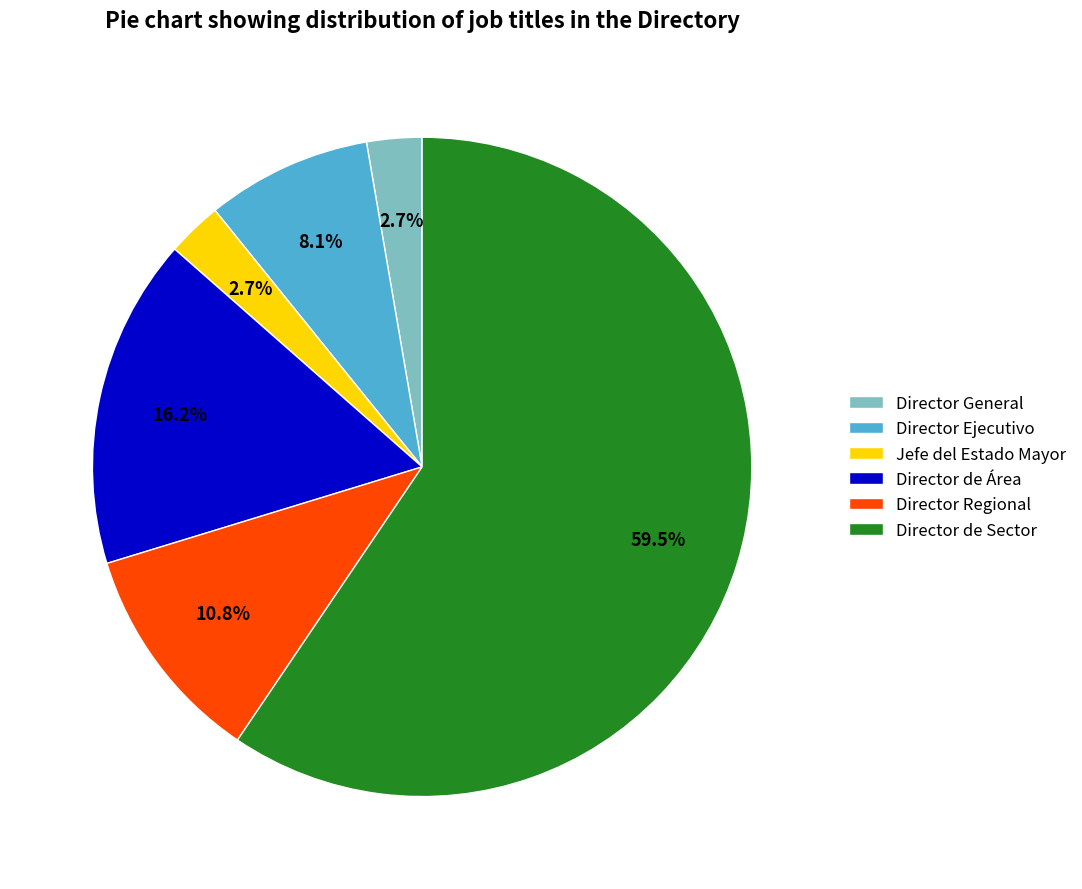

True or false: Director Regional accounts for 11% of the total.

True